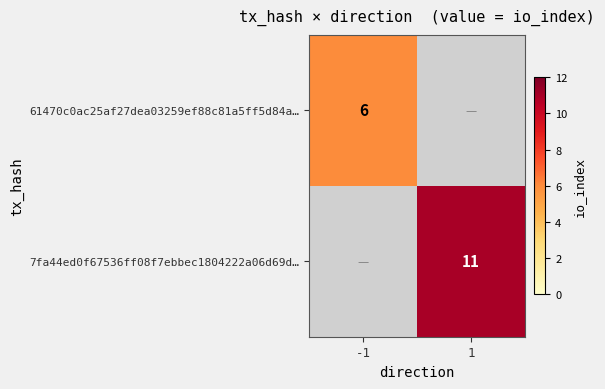

Is it true that 61470c0ac25af27dea03259ef88c81a5ff5d84a… equals 6 at -1?

True